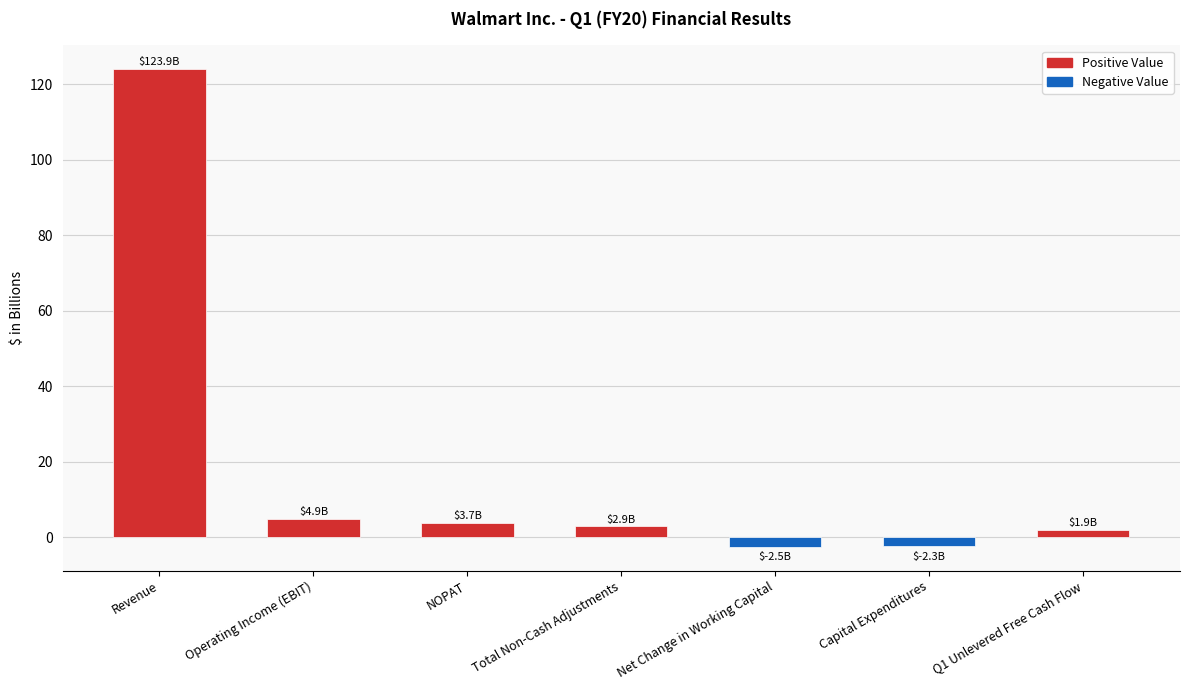

Which category has the highest value across all series?

Revenue